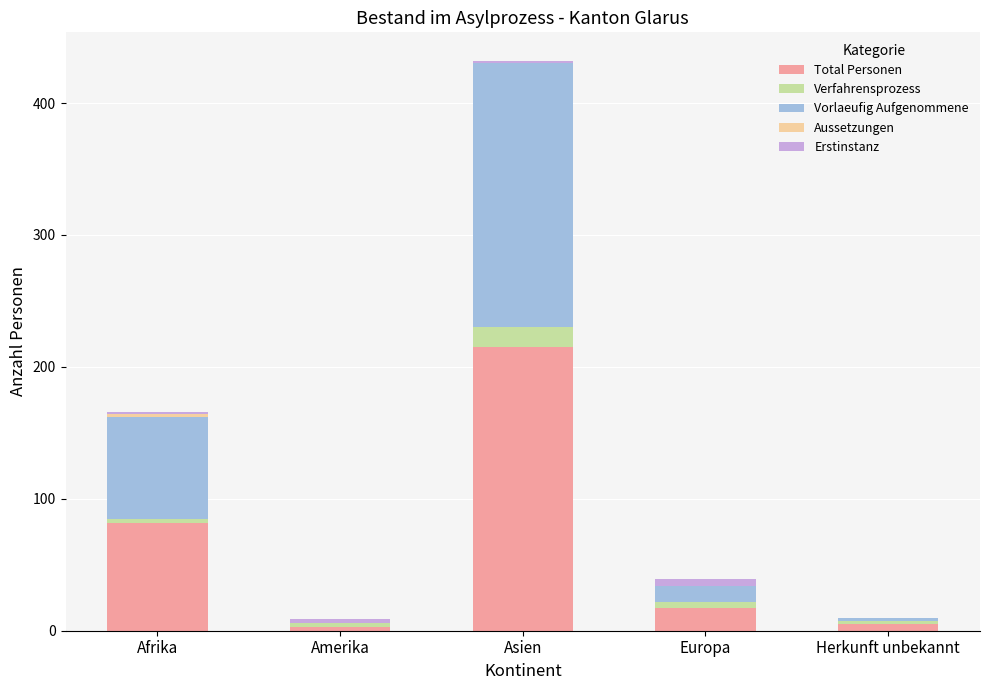

What is the highest value of the Total Personen series?

215